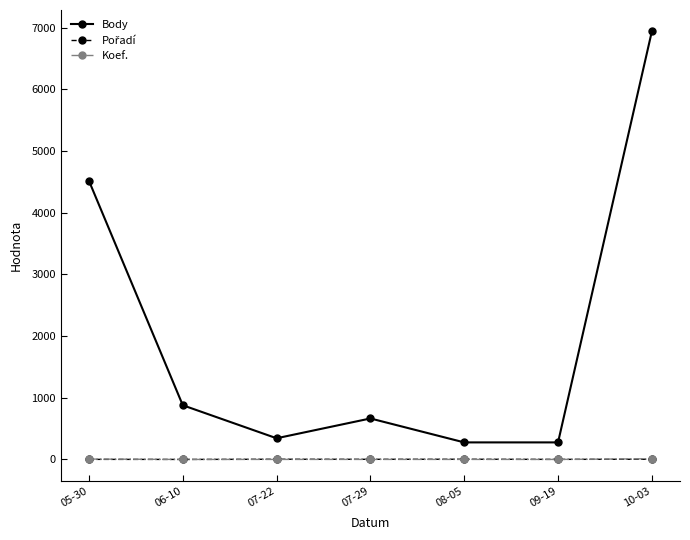

What is the minimum value for Koef.?

1